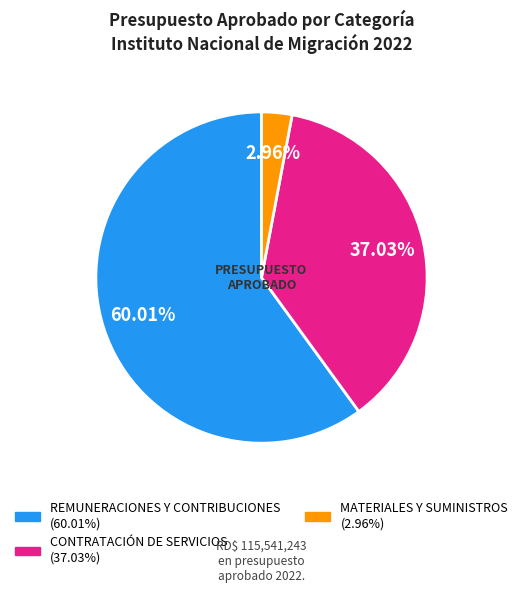

Is there a majority slice in this chart?

Yes